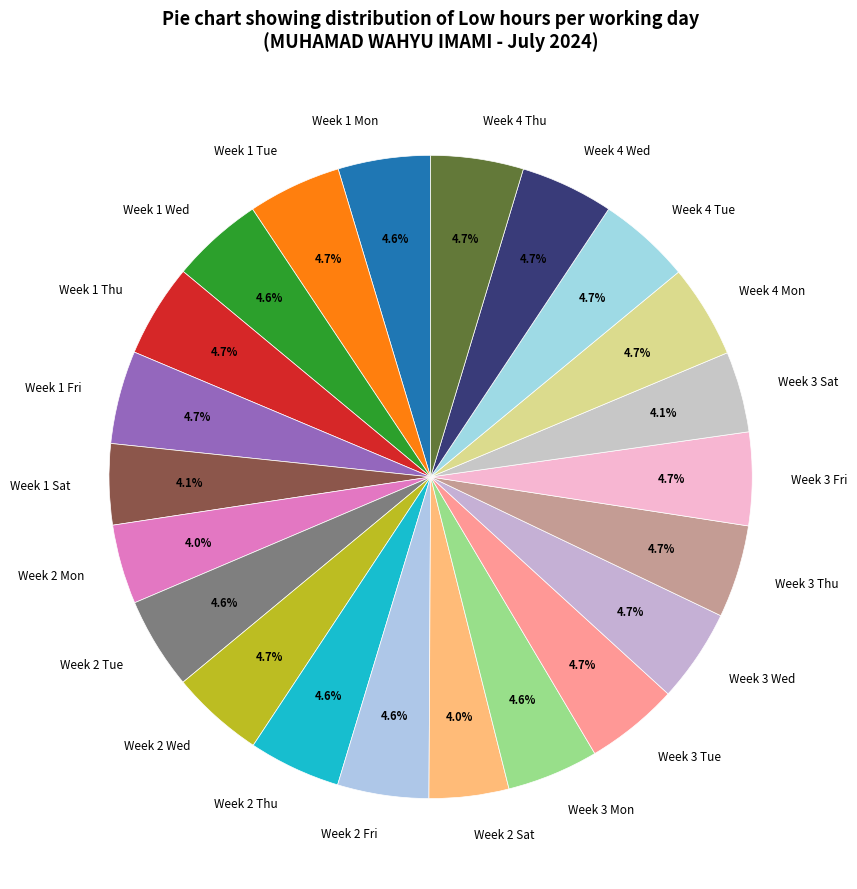

Approximately how many times larger is the value at Week 1 Wed compared to Week 4 Thu?

1.0